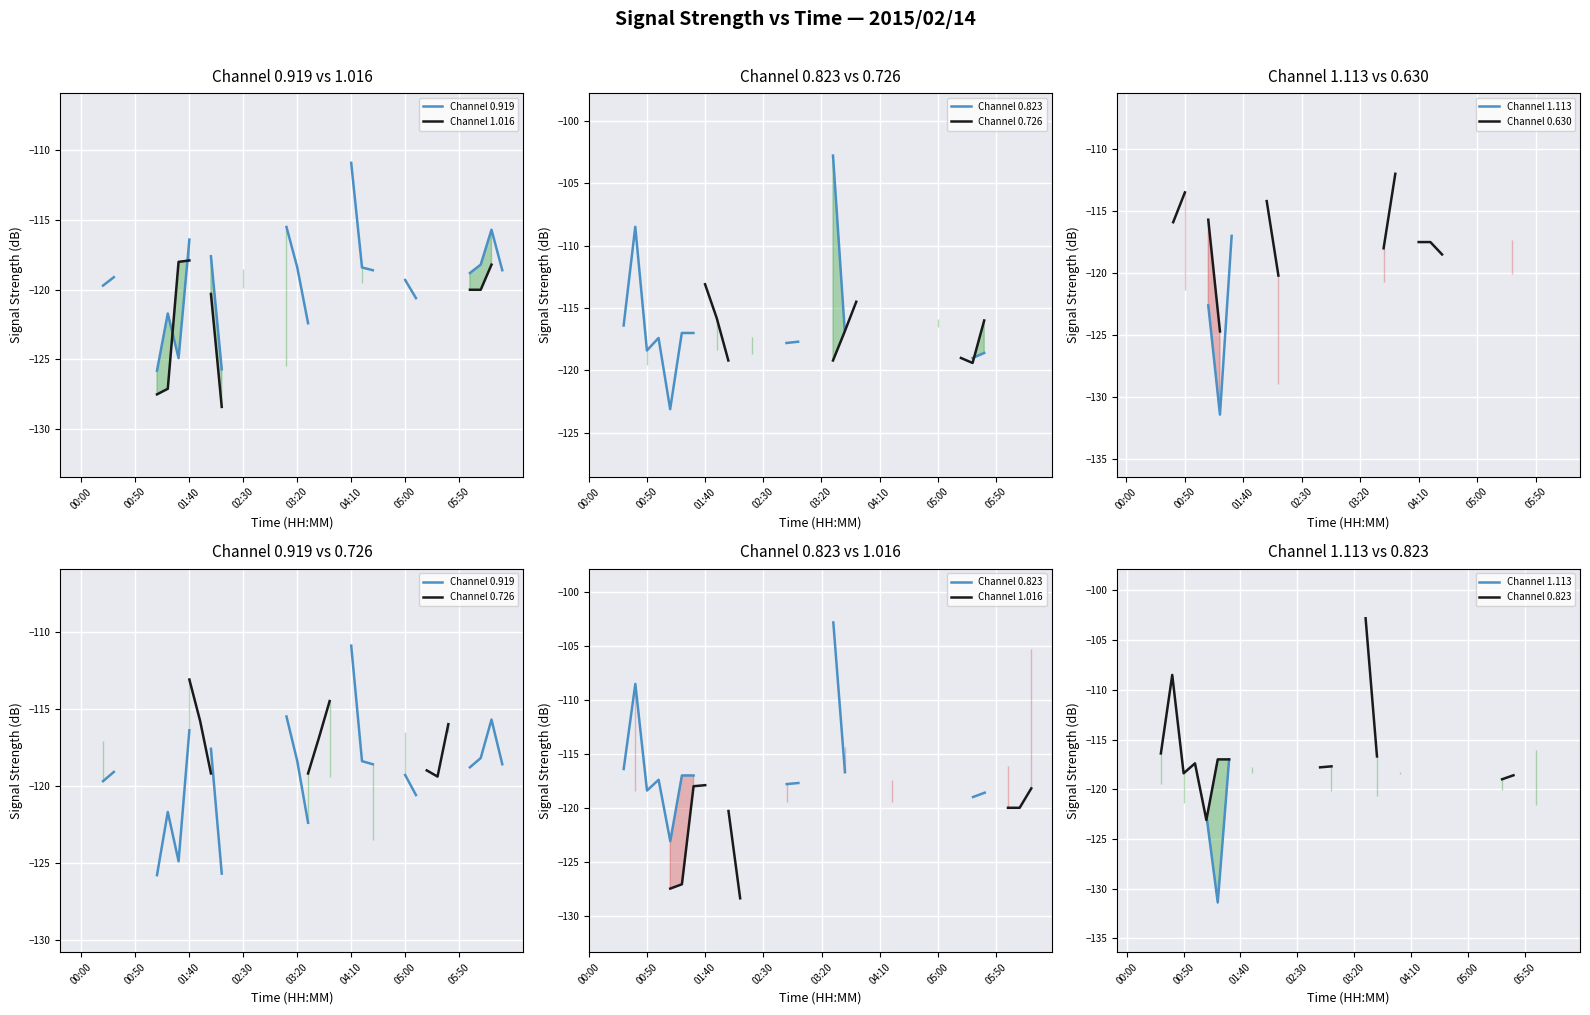

What is the label of the 11th point from the right?

29